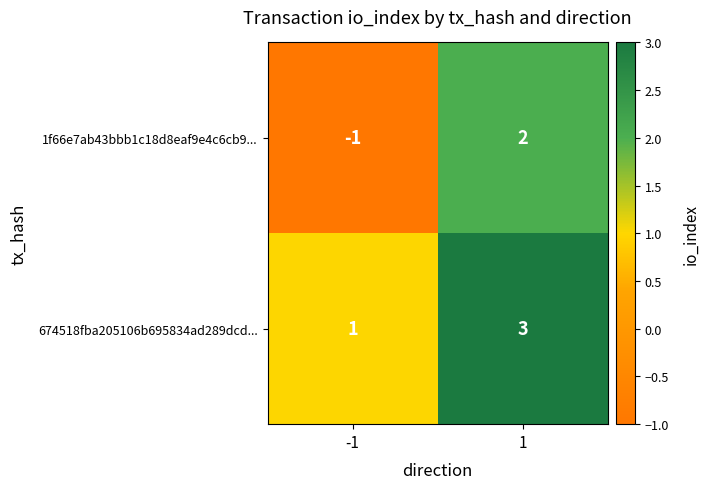

What is the difference between the maximum and minimum values in the 1f66e7ab43bbb1c18d8eaf9e4c6cb9... series?

3